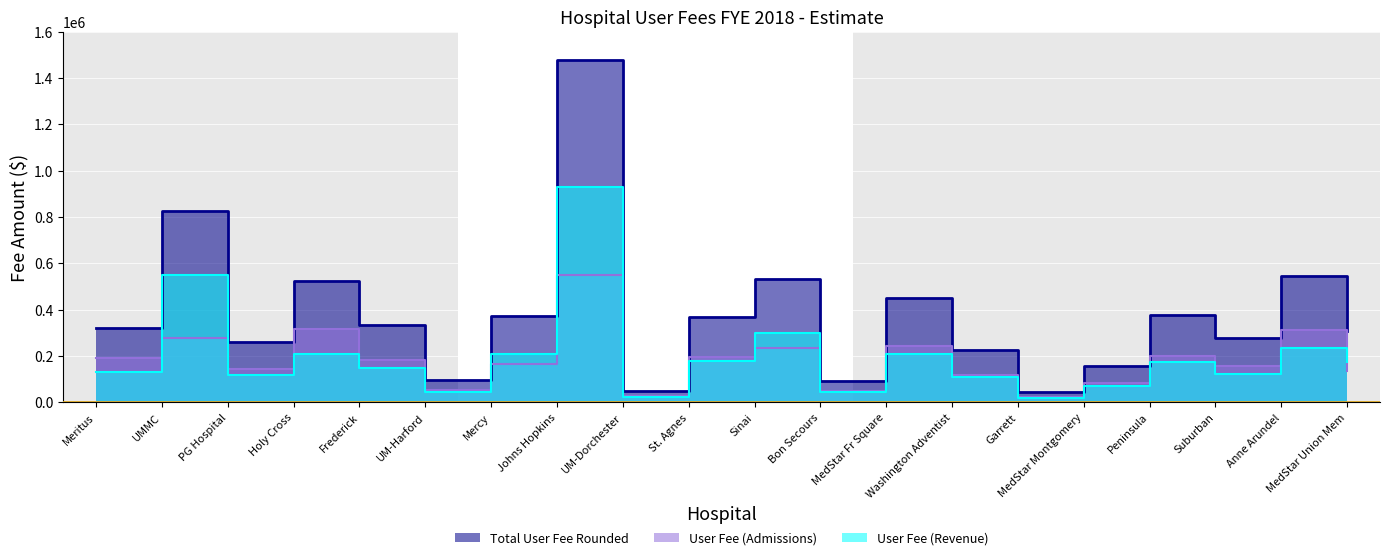

Reading right to left, list all the values displayed in this chart.

User Fee (Admissions): MedStar Union Mem=133659.7	Anne Arundel=310776.8	Suburban=155523.4	Peninsula=199884.9	MedStar Montgomery=83591.6	Garrett=23742.4	Washington Adventist=117831.4	MedStar Fr Square=244023.2	Bon Secours=47754.9	Sinai=235263.7	St. Agnes=193098.0	UM-Dorchester=28227.9	Johns Hopkins=547003.3	Mercy=162850.5	UM-Harford=51477.1	Frederick=183774.8	Holy Cross=315062.6	PG Hospital=145108.2	UMMC=277546.8	Meritus=188577.3
User Fee (Revenue): MedStar Union Mem=173611.8	Anne Arundel=234681.0	Suburban=122936.6	Peninsula=175129.5	MedStar Montgomery=71599.0	Garrett=19741.5	Washington Adventist=107168.9	MedStar Fr Square=205941.2	Bon Secours=43462.5	Sinai=298351.8	St. Agnes=175998.3	UM-Dorchester=20952.1	Johns Hopkins=929533.2	Mercy=209143.3	UM-Harford=42393.1	Frederick=148141.5	Holy Cross=205931.5	PG Hospital=116333.0	UMMC=547885.1	Meritus=131019.6
Total User Fee Rounded: MedStar Union Mem=307272.0	Anne Arundel=545458.0	Suburban=278460.0	Peninsula=375014.0	MedStar Montgomery=155191.0	Garrett=43484.0	Washington Adventist=225000.0	MedStar Fr Square=449964.0	Bon Secours=91217.0	Sinai=533615.0	St. Agnes=369096.0	UM-Dorchester=49180.0	Johns Hopkins=1476537.0	Mercy=371994.0	UM-Harford=93870.0	Frederick=331916.0	Holy Cross=520994.0	PG Hospital=261441.0	UMMC=825432.0	Meritus=319597.0